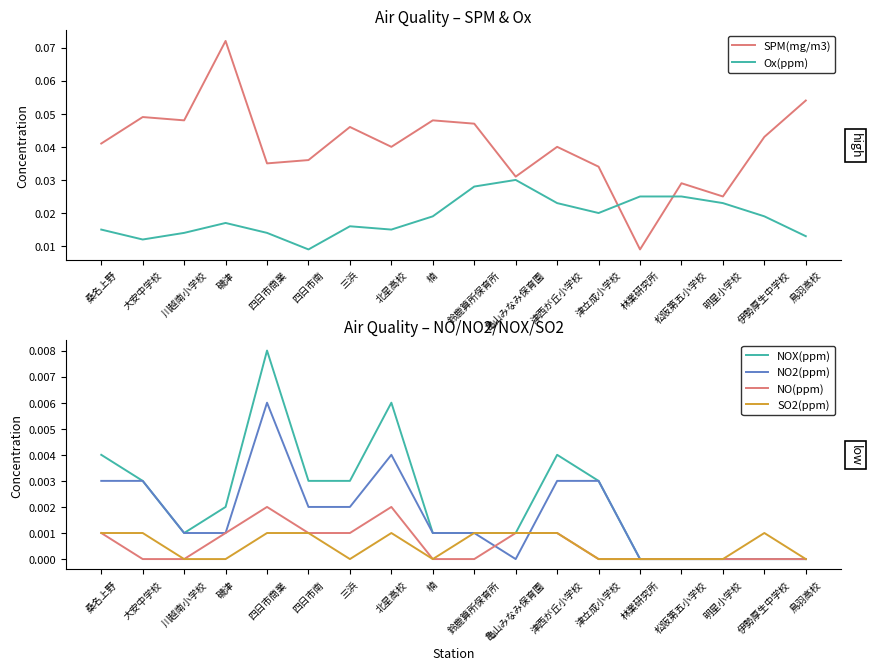

Which series has the widest spread of values?

SPM(mg/m3)